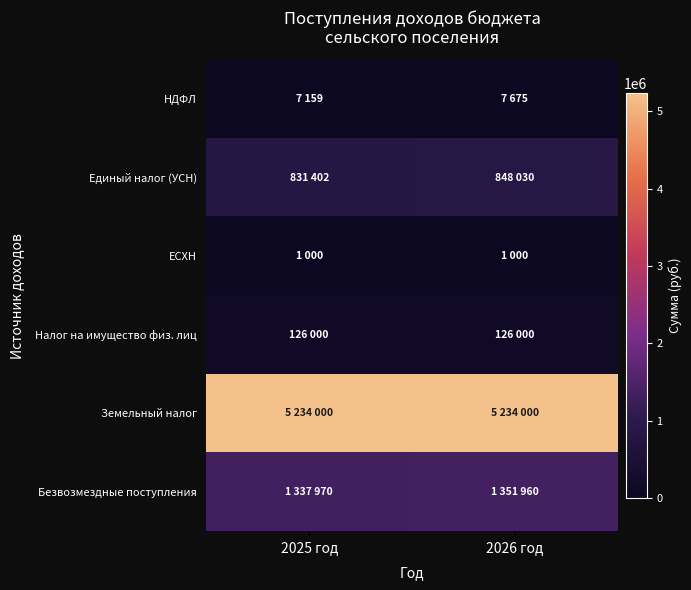

How many data points does each series have?

2